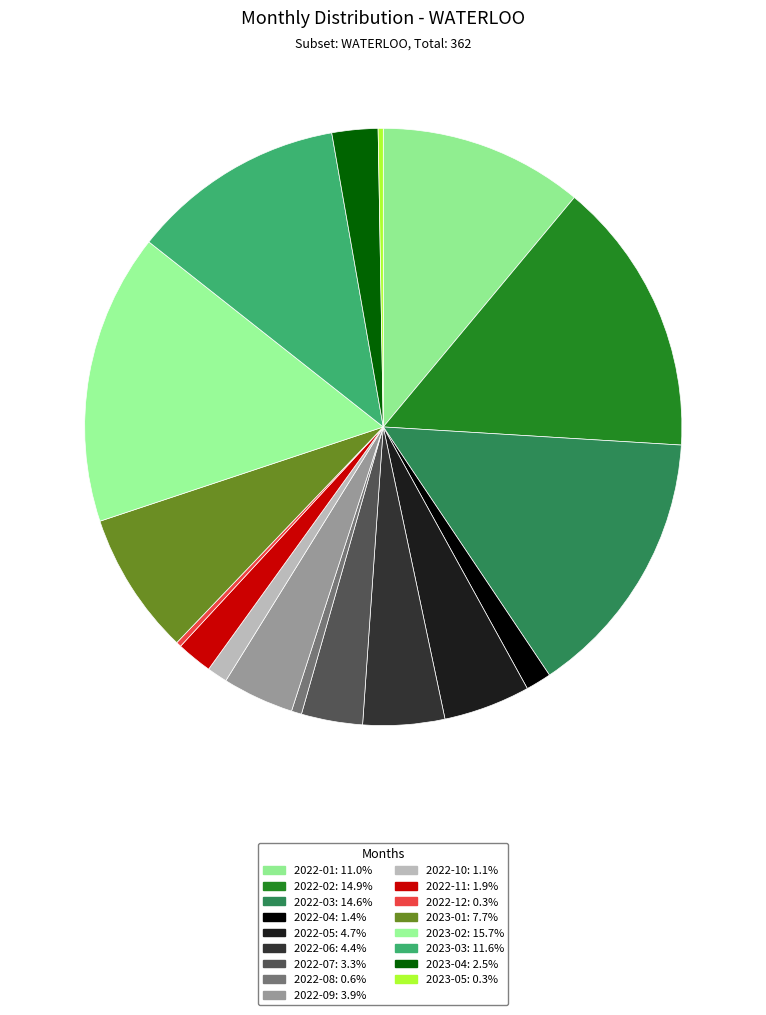

What is the change in value from 2022-05 to 2023-04?

-8